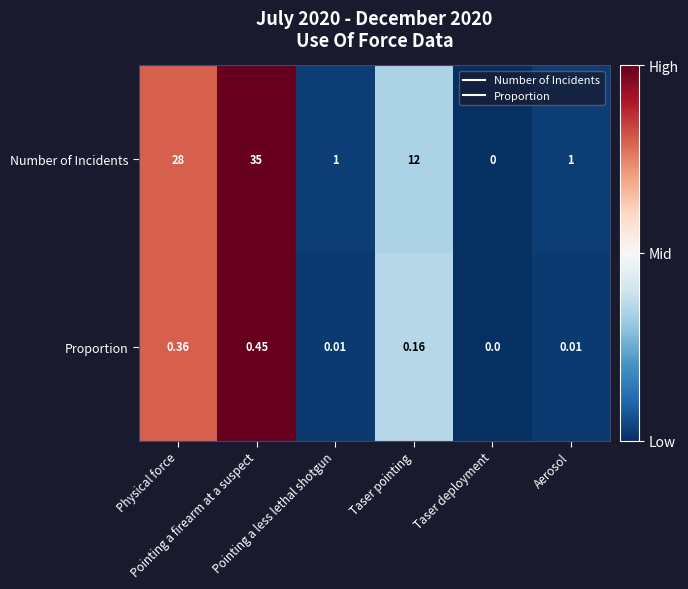

Which series has the largest total across all categories?

Number of Incidents